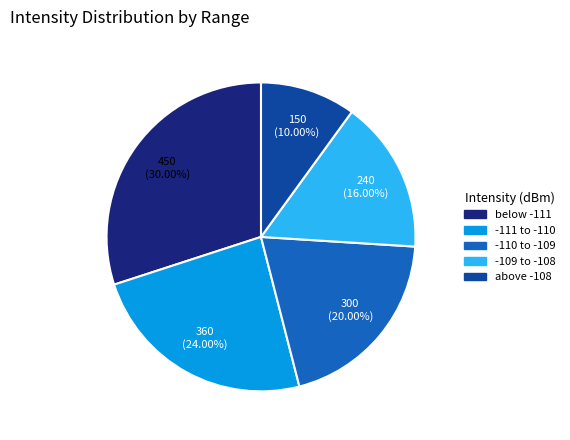

Is there a majority slice in this chart?

No